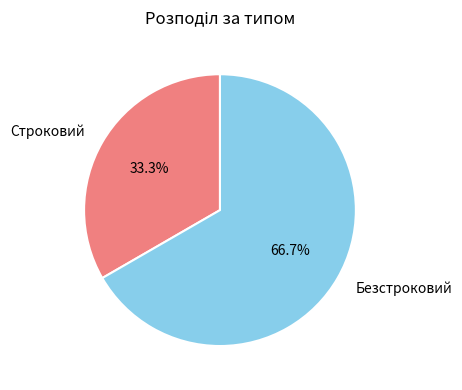

How many segments does this pie chart have?

2